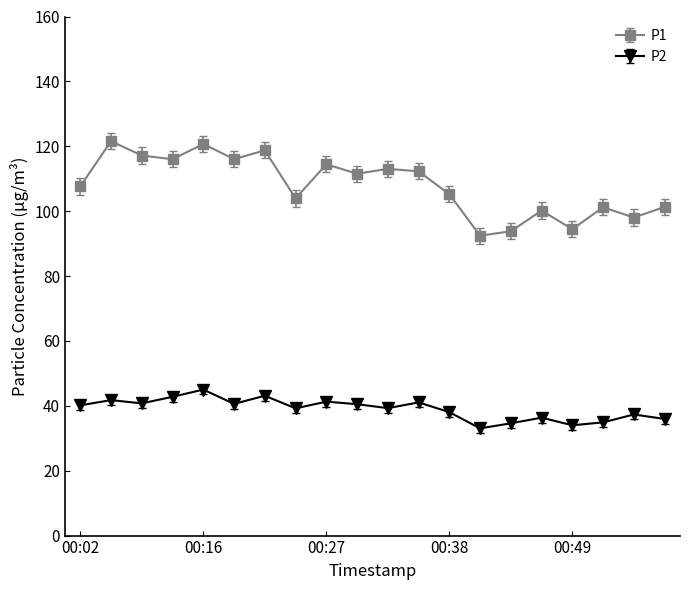

What is the average value of the P2 series?

39.0